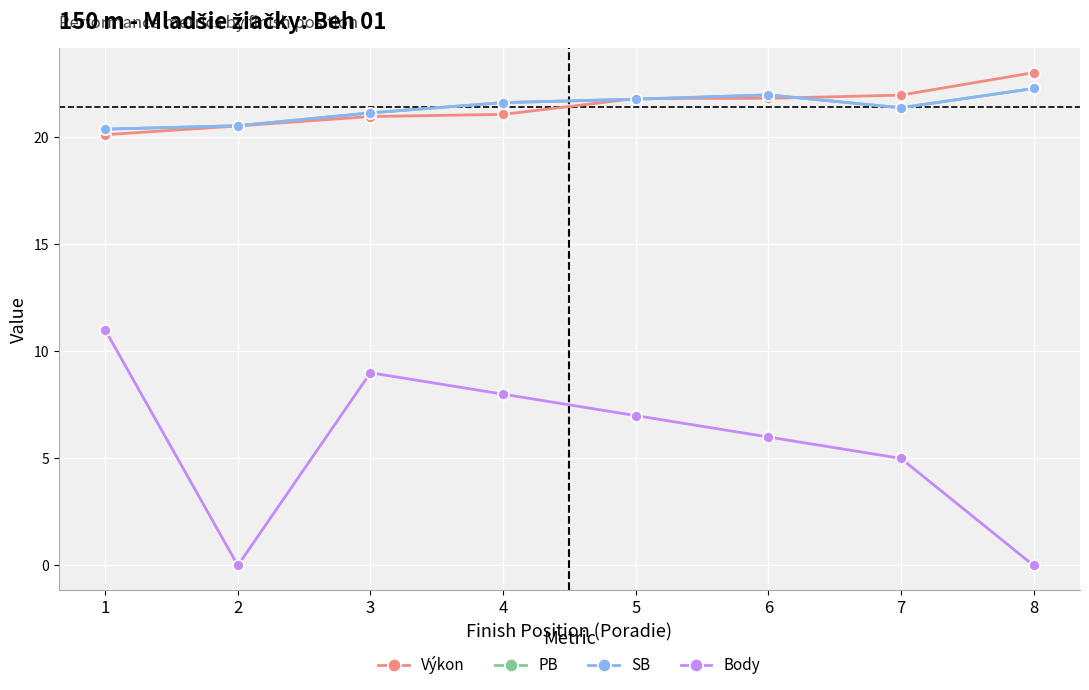

What is the difference between the highest and lowest values at 2?

20.5